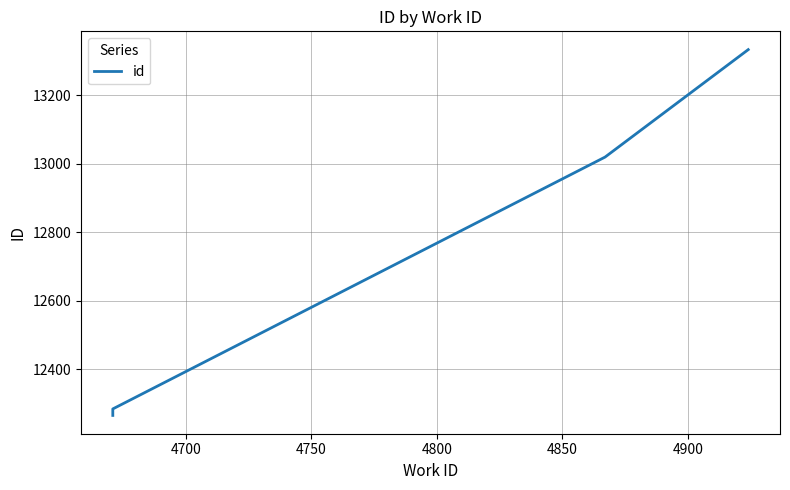

How many data points are less than 13020?

2